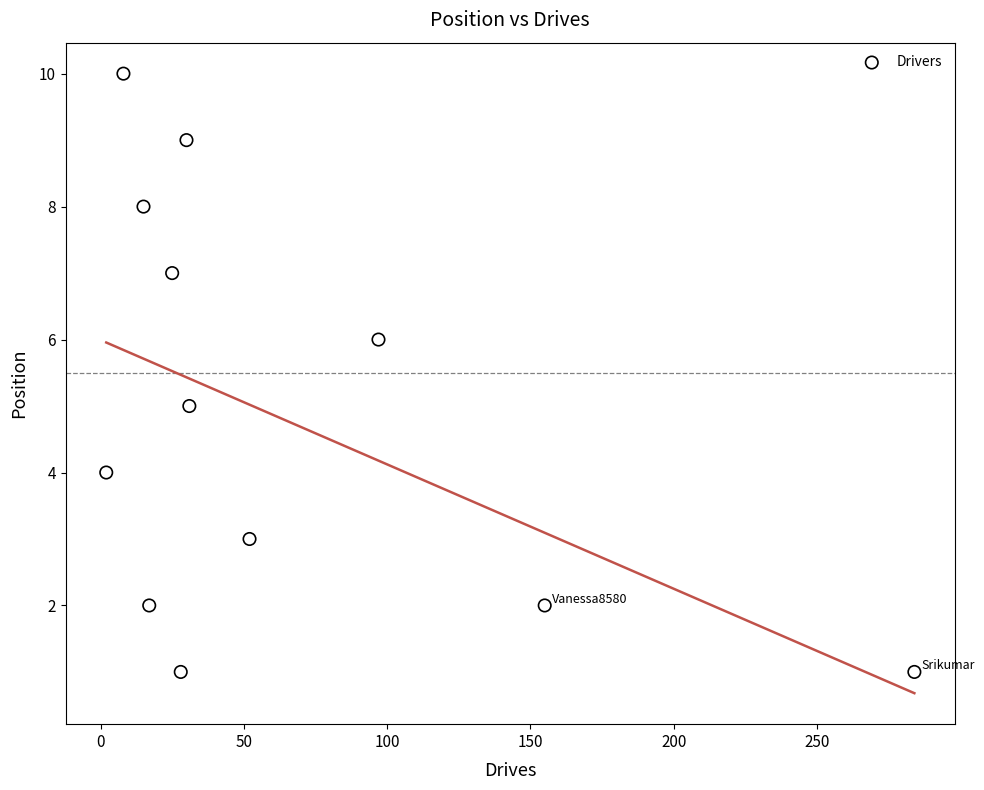

What is the average Y value?

5